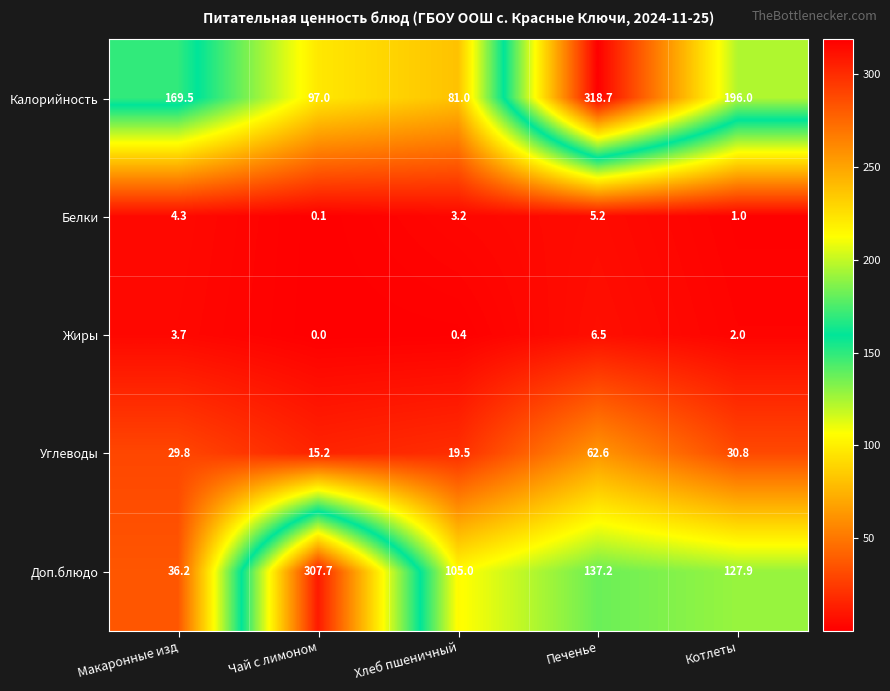

Rank the categories by Доп.блюдо value from lowest to highest.

Макаронные изд, Хлеб пшеничный, Котлеты, Печенье, Чай с лимоном